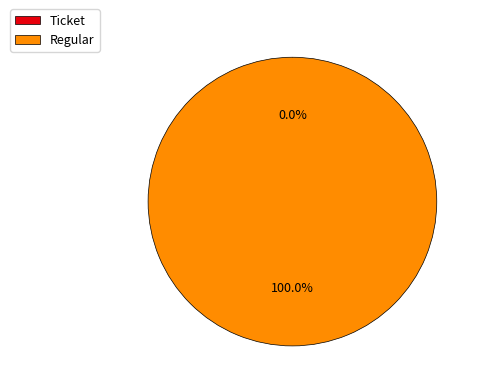

What is the change in value from Ticket to Regular?

+1